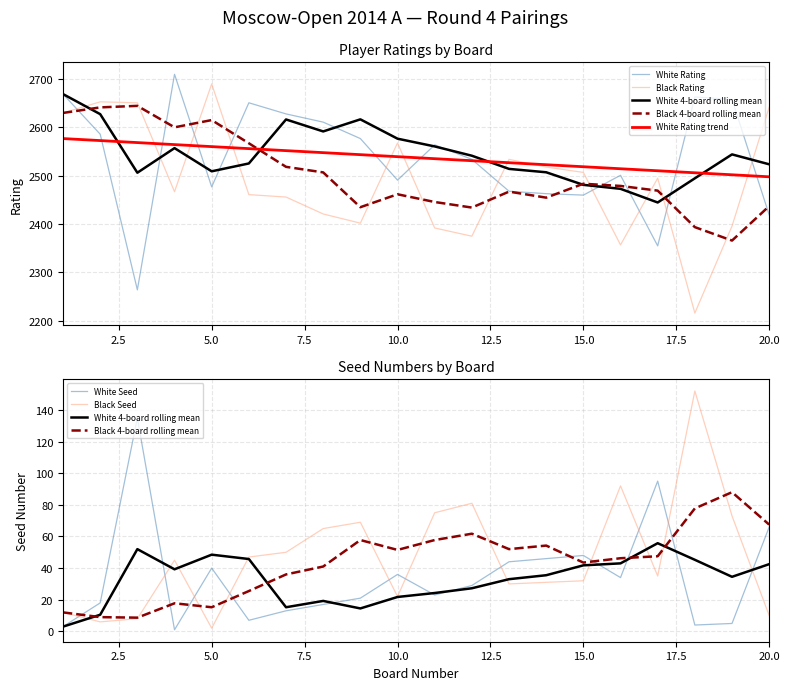

At how many categories does at least one series exceed 2489?

20